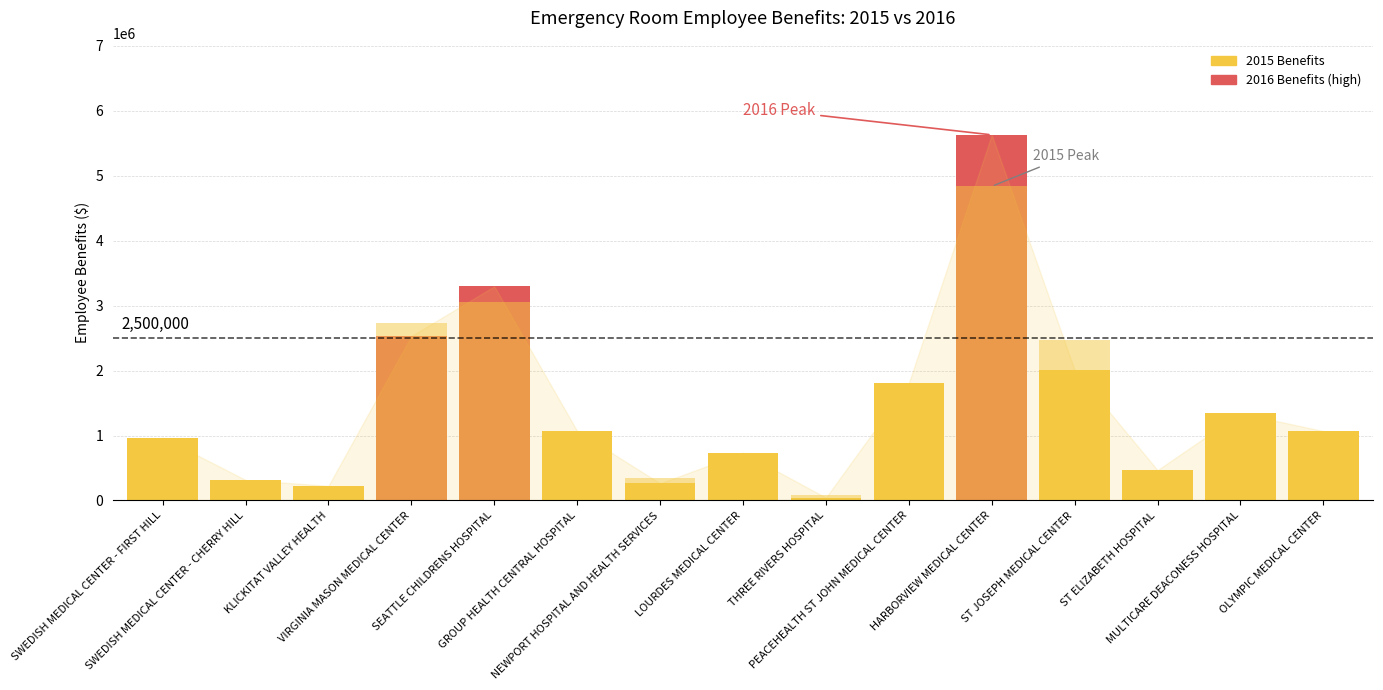

How many bars are there in total?

30